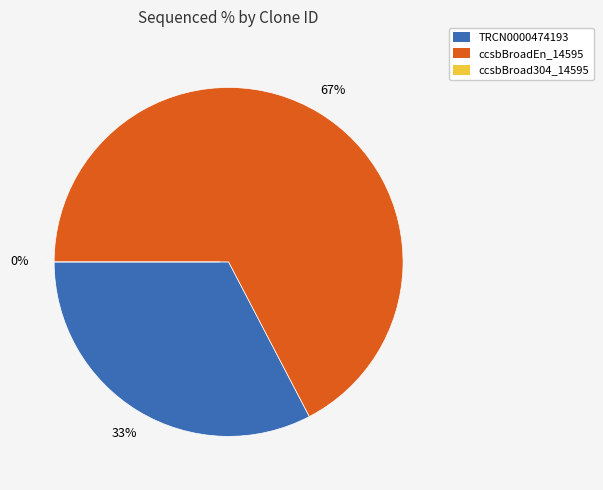

To the nearest percent, what is the difference between the ccsbBroad304_14595 and ccsbBroadEn_14595 slice percentages?

67%